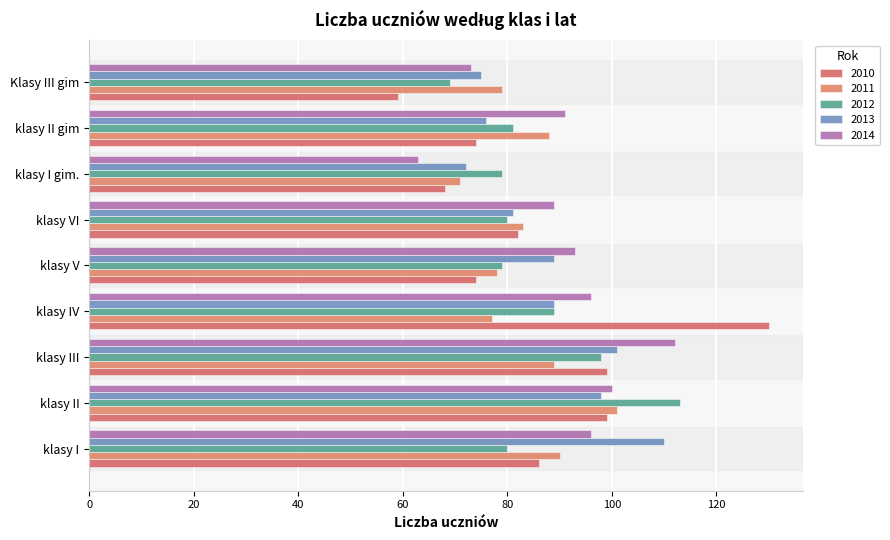

What is the value of the 2012 bar at the 5th from the left?

79